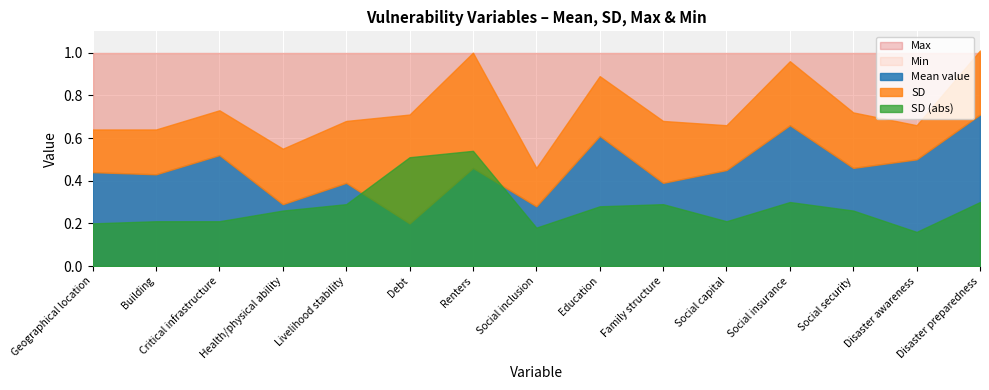

True or false: Min has more than 0 interior local peaks.

False